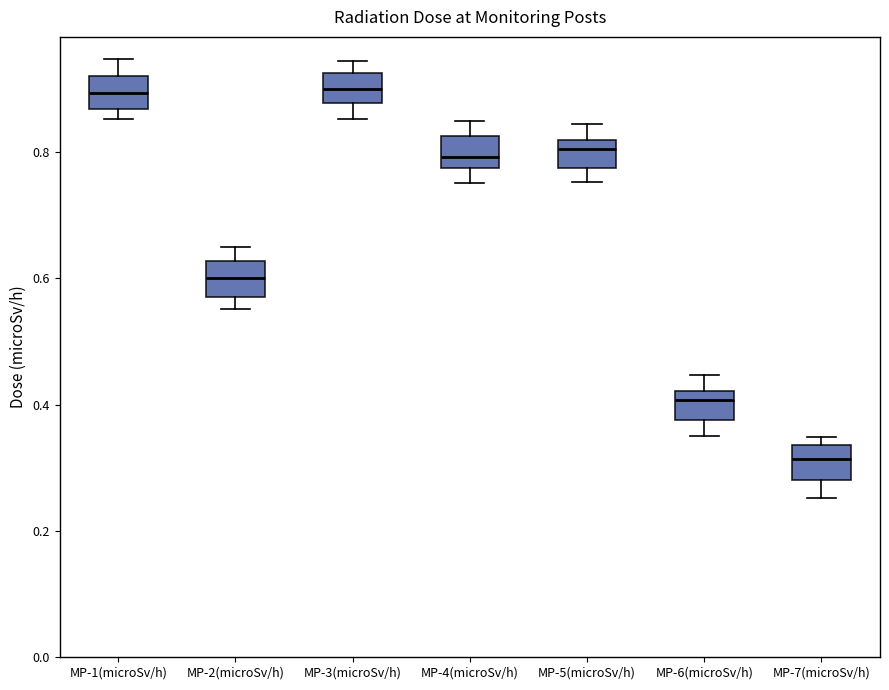

Where is the upper edge of the box for MP-3(microSv/h) on the y-axis? The values are not printed on the chart, so give them approximately, as read against the axis.

0.92